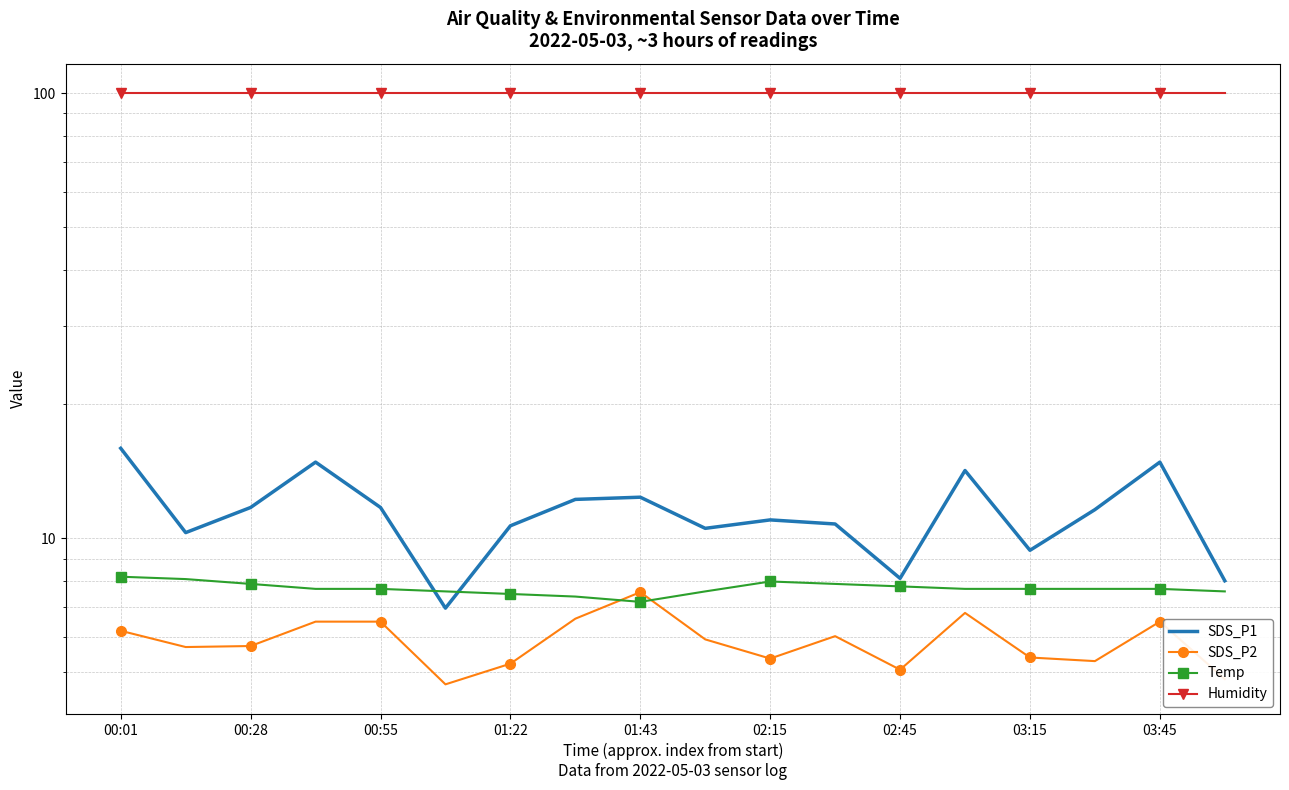

In SDS_P2, how many points are lower than both neighbors (excluding endpoints)?

5